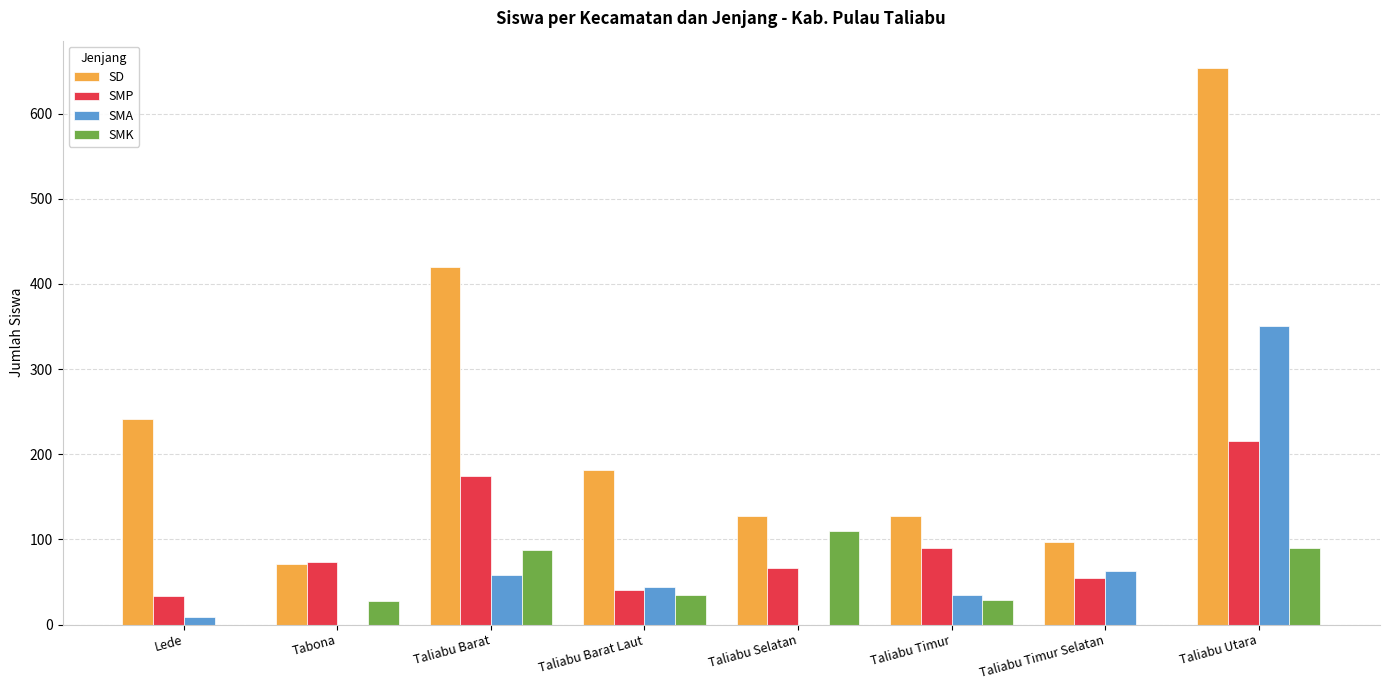

True or false: SMA has a value of 0 at Tabona.

True